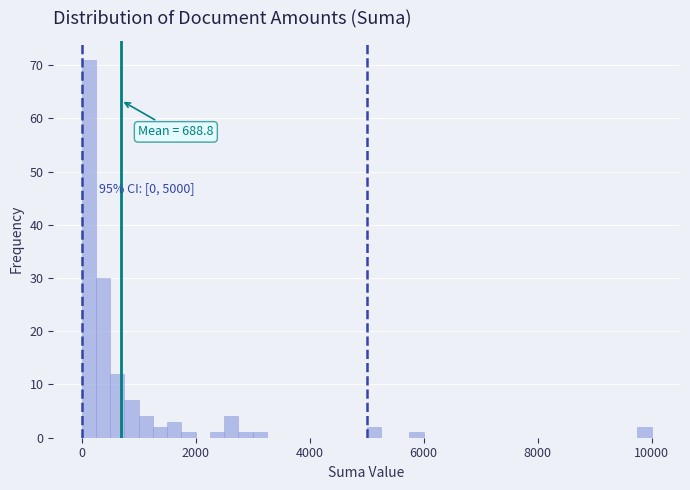

Read against the x-axis, roughly where is the centre of the tallest bar?

200